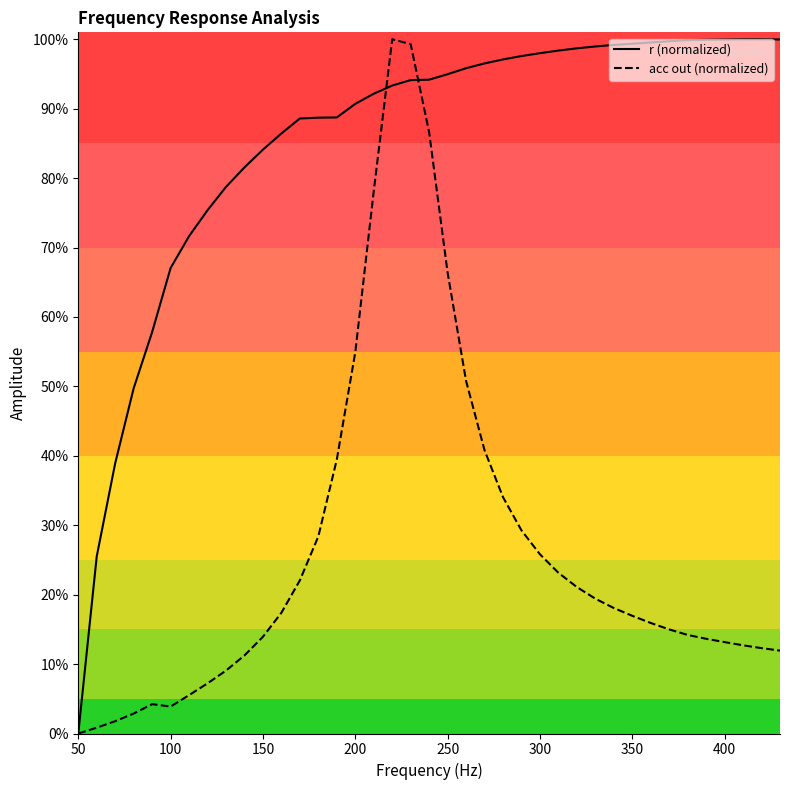

What are all the series names shown in the legend?

r (normalized), acc out (normalized)